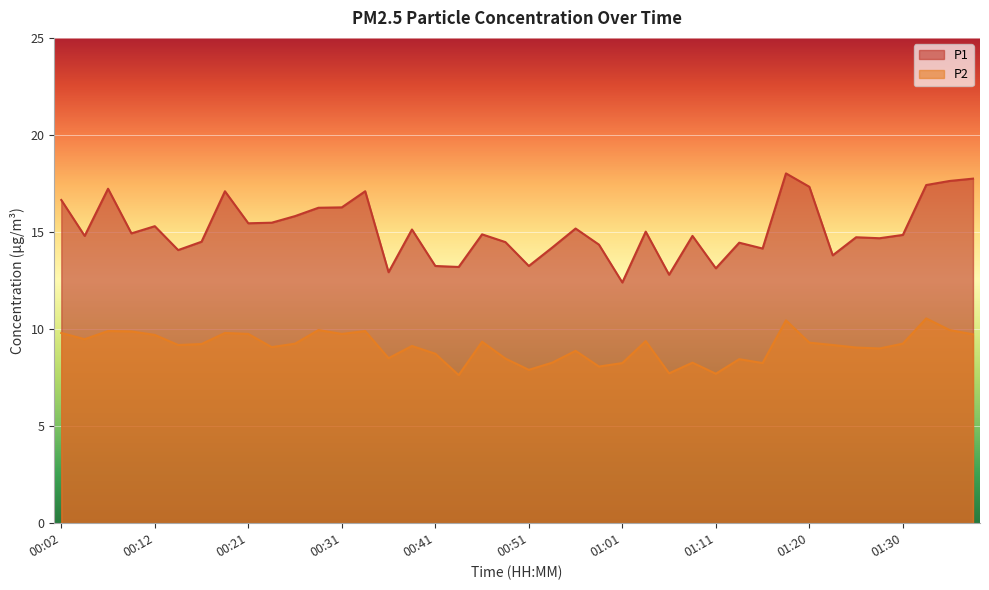

Which series has the largest total across all categories?

P1